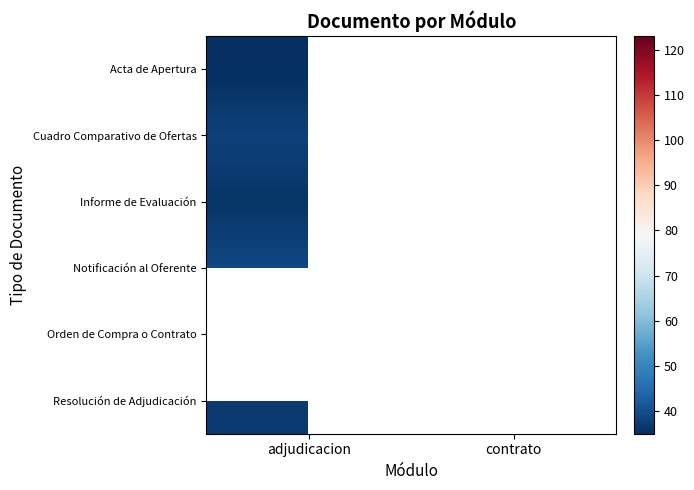

What is the spread (max minus min) of values at adjudicacion?

4.0